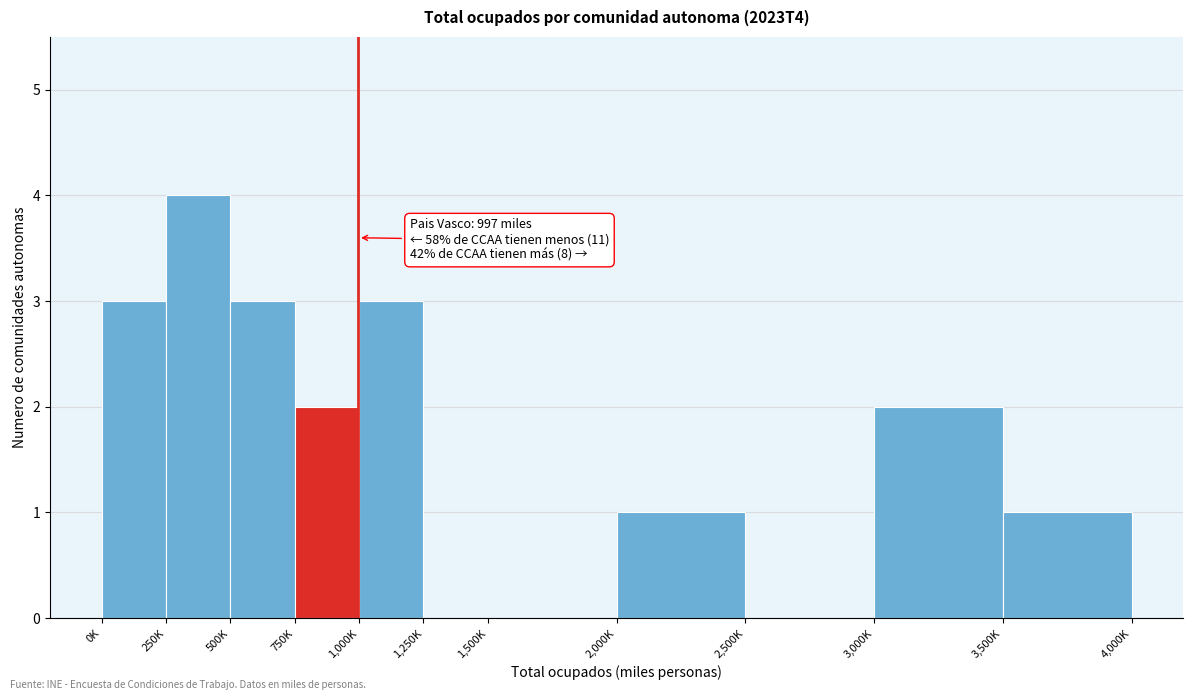

Reading left to right, extract all data points from this chart.

0K=3	250K=4	500K=3	750K=2	1,000K=3	1,250K=0	1,500K=0	2,000K=1	2,500K=0	3,000K=2	3,500K=1